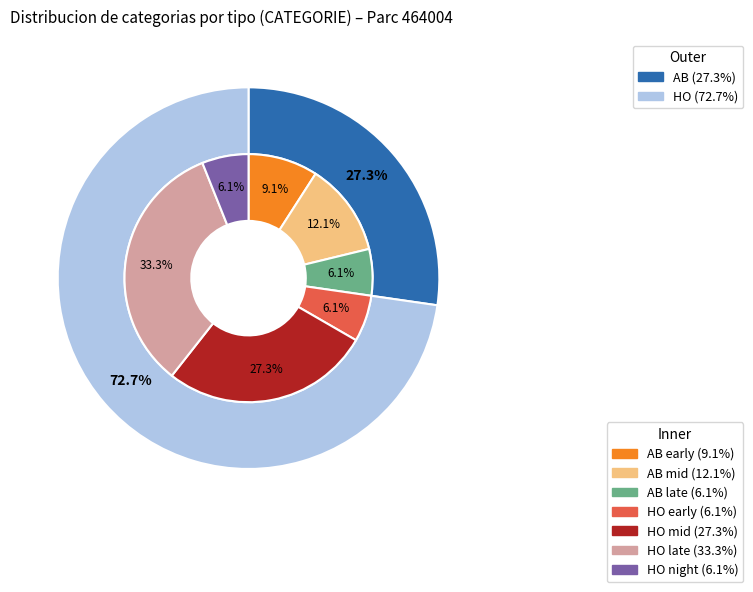

To the nearest percent, what is the average slice percentage?

50%